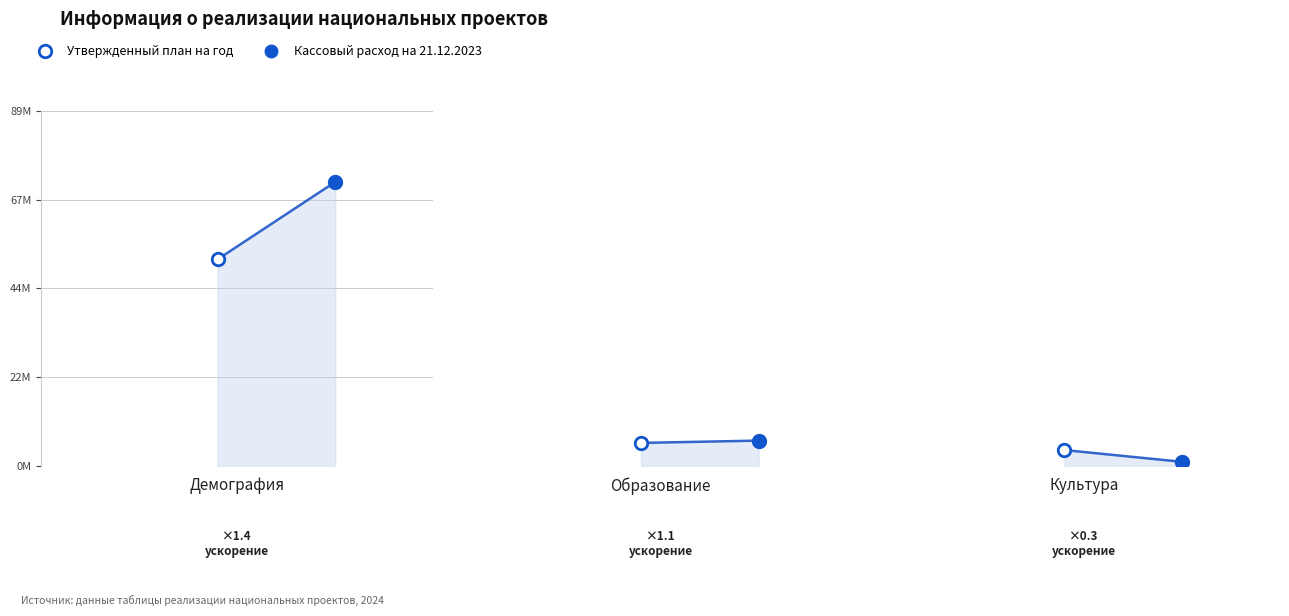

Reading left to right, transcribe all the data shown in this chart.

Утвержденный план на год: Демография=52254509.5	Образование=5784579.8	Культура=3973256.6
Кассовый расход на 21.12.2023: Демография=71852669.9	Образование=6373514.3	Культура=1000000.0